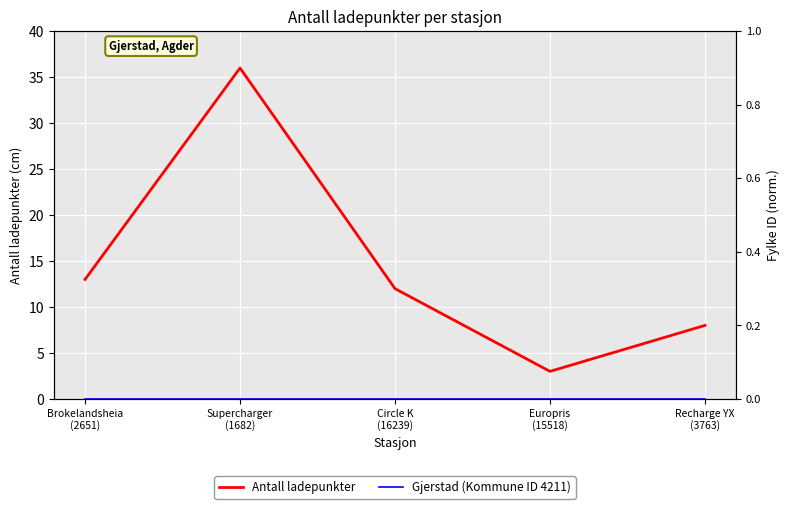

The Antall ladepunkter series shows 3 at Europris
(15518). True or false?

True